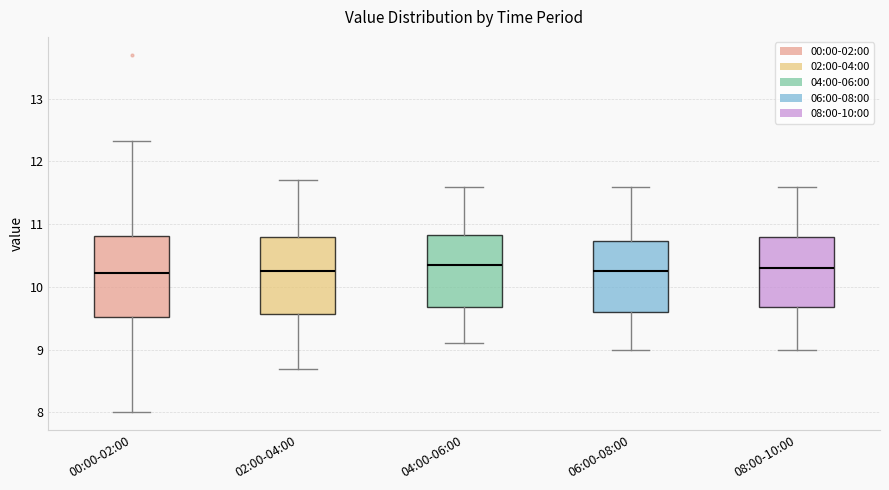

Where is the lower edge of the box for 06:00-08:00 on the y-axis? The values are not printed on the chart, so give them approximately, as read against the axis.

9.6